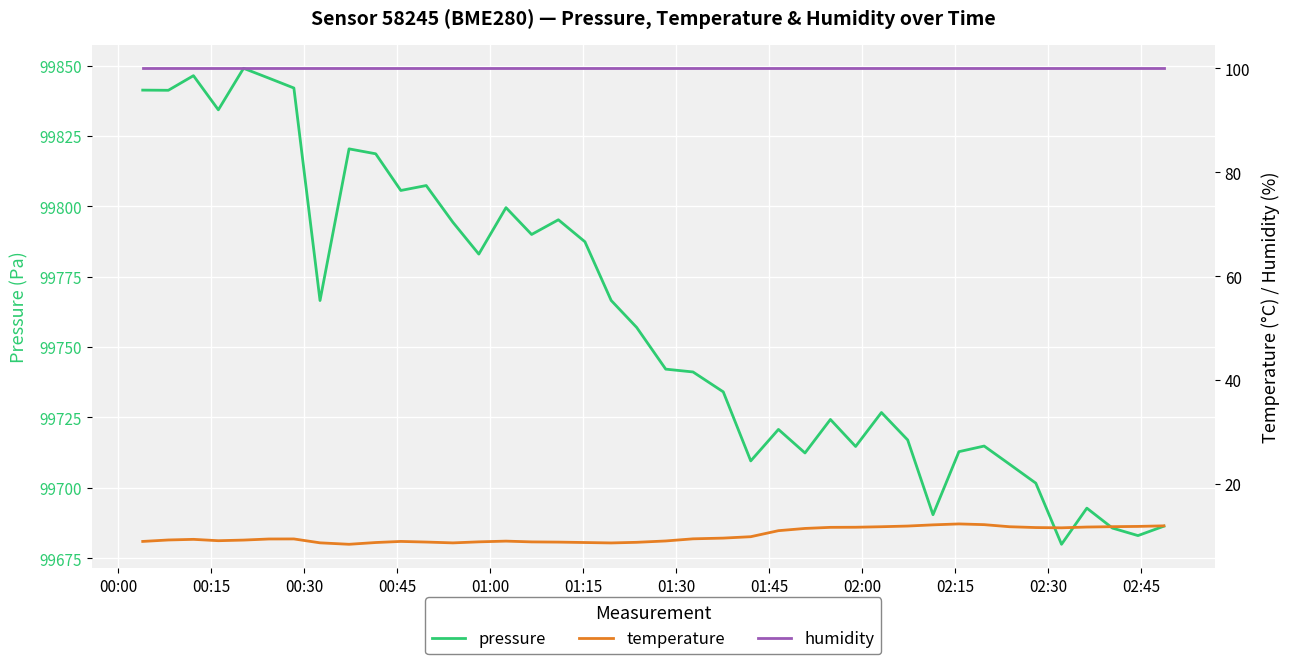

What is the minimum value for pressure?

99679.9